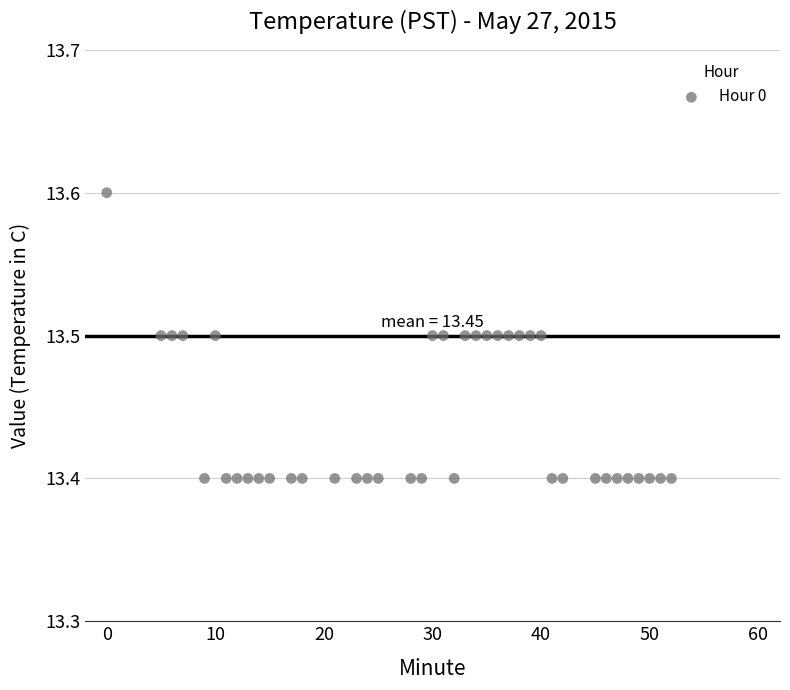

What is the range of X values (max minus min)?

52.0